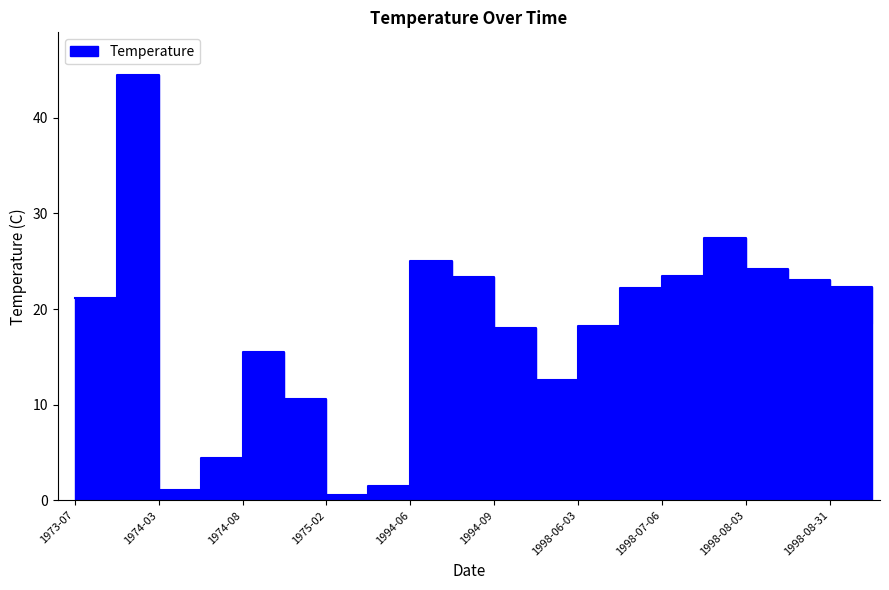

Reading left to right, transcribe all the data shown in this chart.

1973-07=21.1	1973-11=44.5	1974-03=1.1	1974-04=4.4	1974-08=15.6	1974-10=10.6	1975-02=0.6	1994-02=1.5	1994-06=25.0	1994-07=23.4	1994-09=18.0	1994-10=12.6	1998-06-03=18.3	1998-06-22=22.2	1998-07-06=23.5	1998-07-20=27.4	1998-08-03=24.2	1998-08-20=23.0	1998-08-31=22.4	1998-09-24=18.5